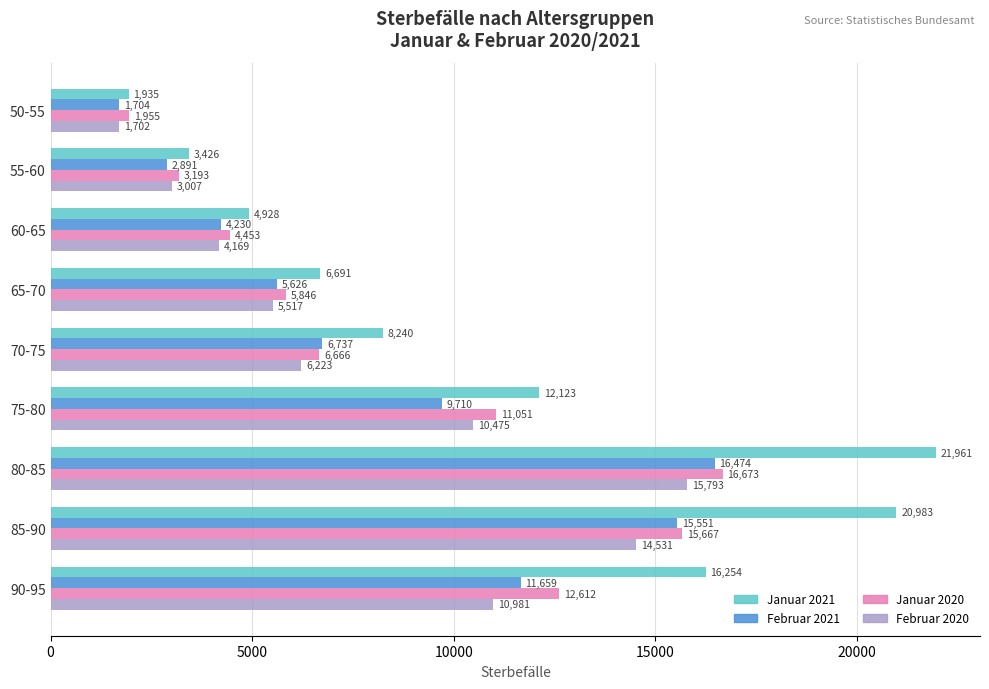

What is the sum of all Februar 2020 values?

72398